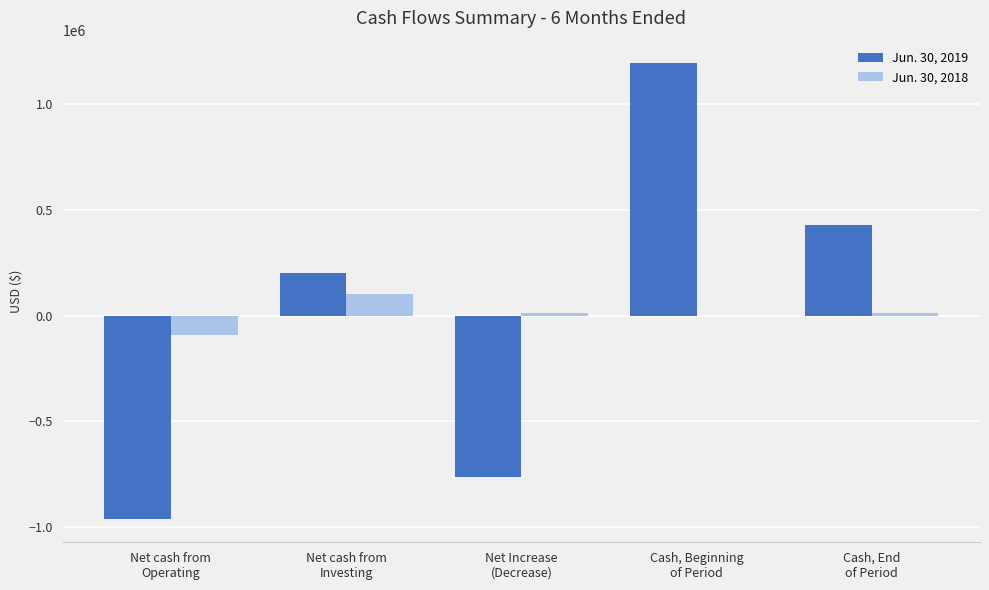

Are the bars horizontal?

No